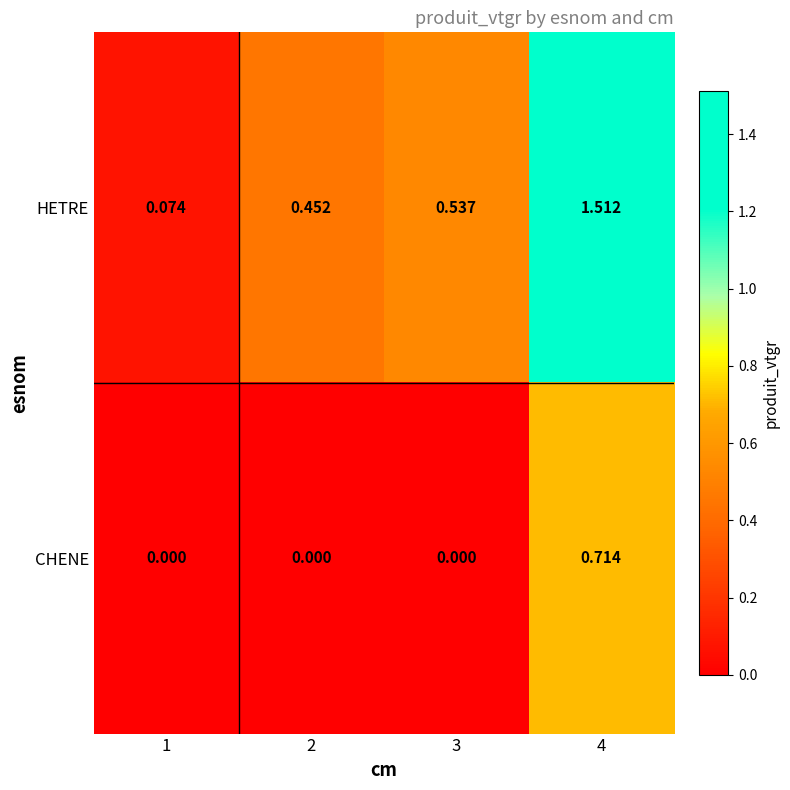

Which series has the largest total across all categories?

HETRE